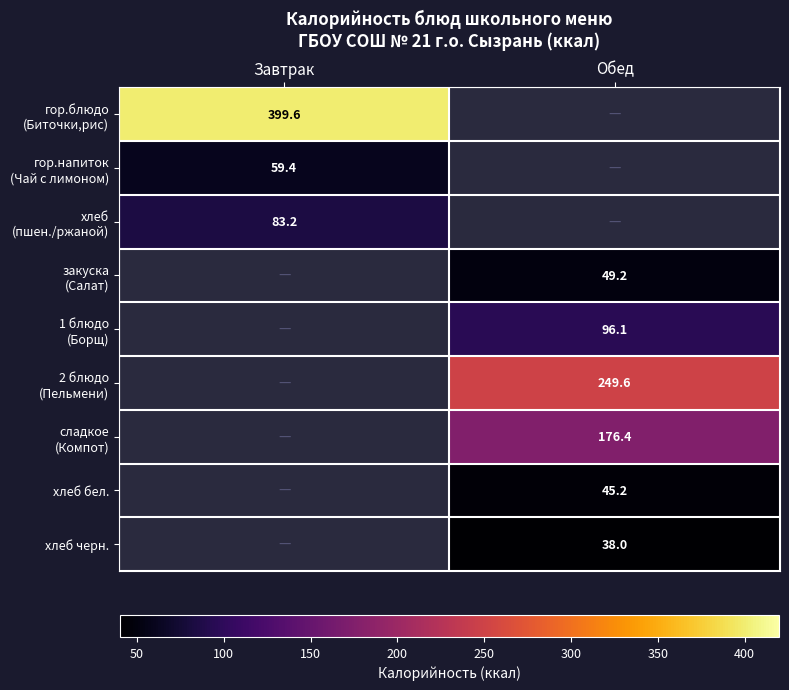

The хлеб бел. series shows 45.2 at Обед. True or false?

True